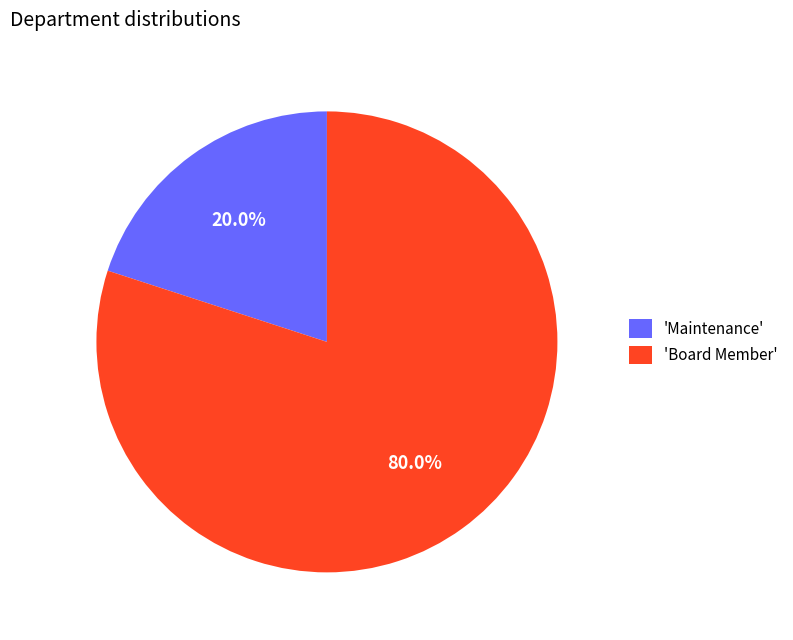

To the nearest percent, what is the average slice percentage?

50%